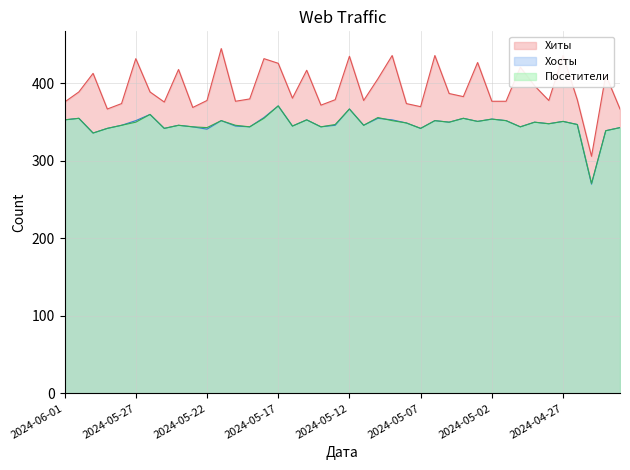

Does the chart display data point markers on the line(s)?

No